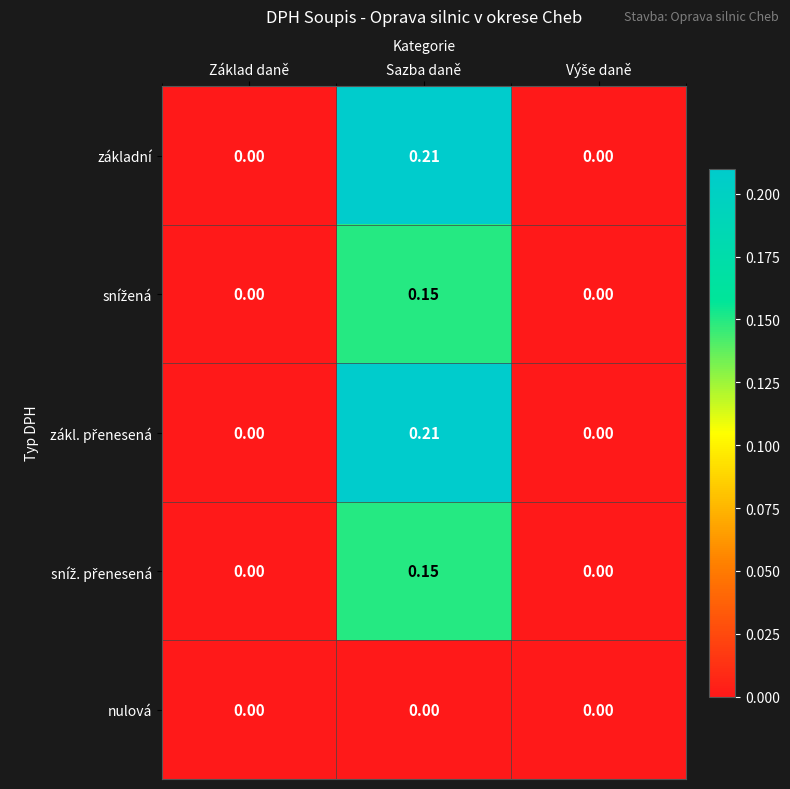

At which label does základní reach its peak?

Sazba daně